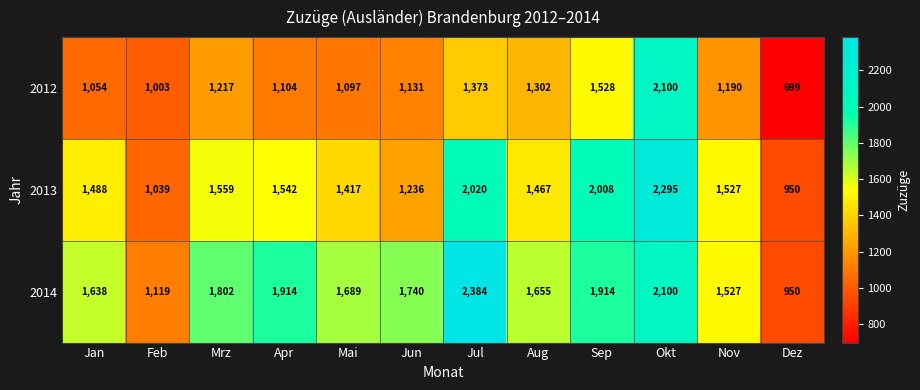

Which series has the largest total across all categories?

2014